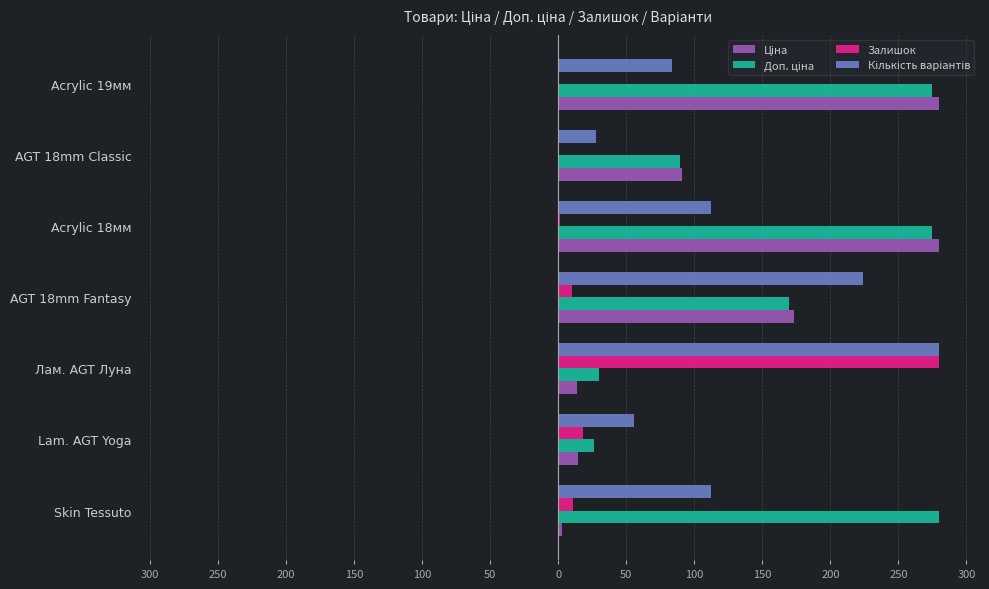

How many data points in Кількість варіантів are above 112?

2